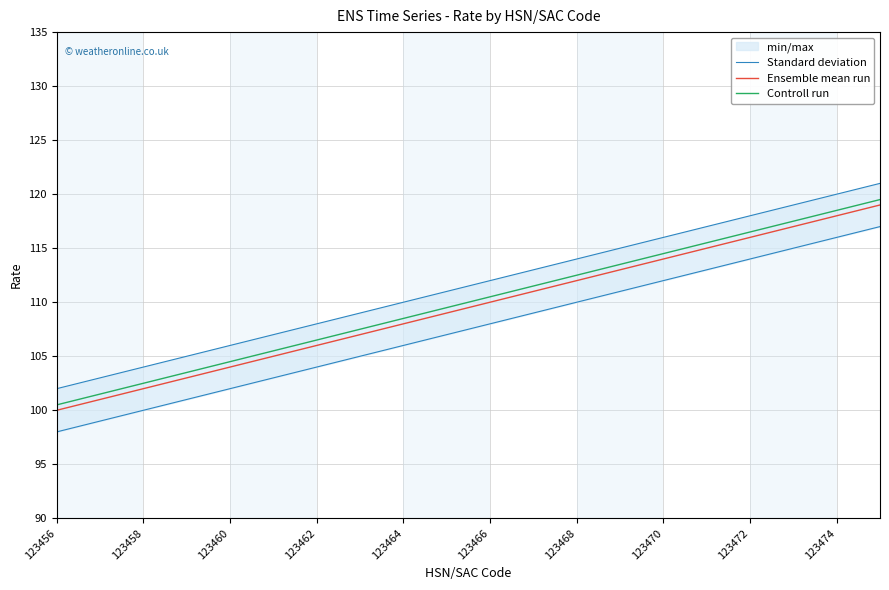

What are all the series names shown in the legend?

Standard deviation, Ensemble mean run, Controll run